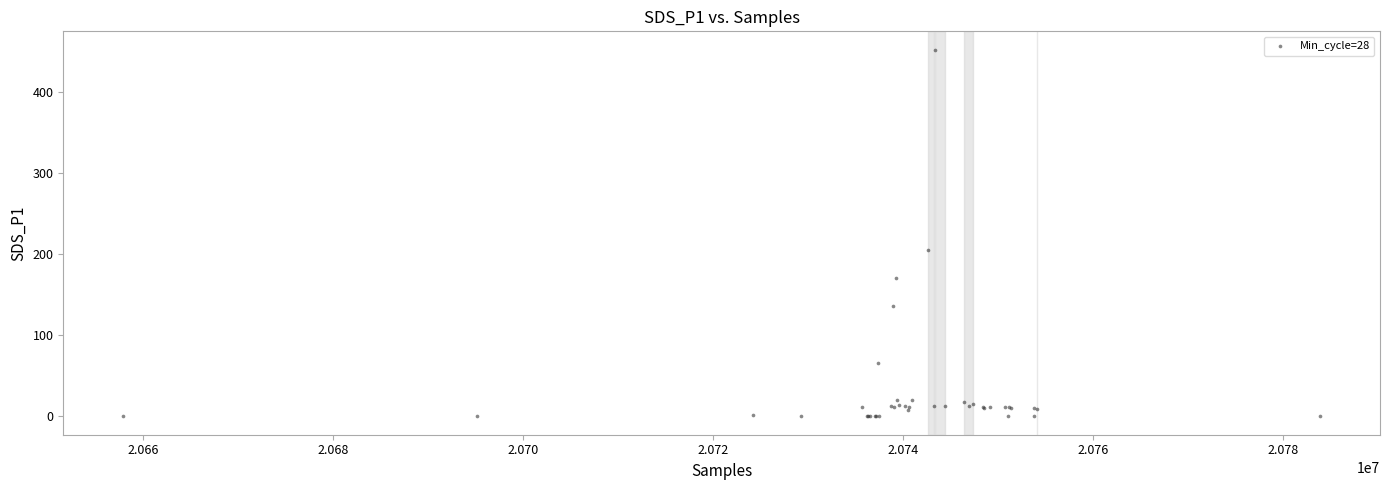

What Y value in the scatter plot is closest to 225?

205.0